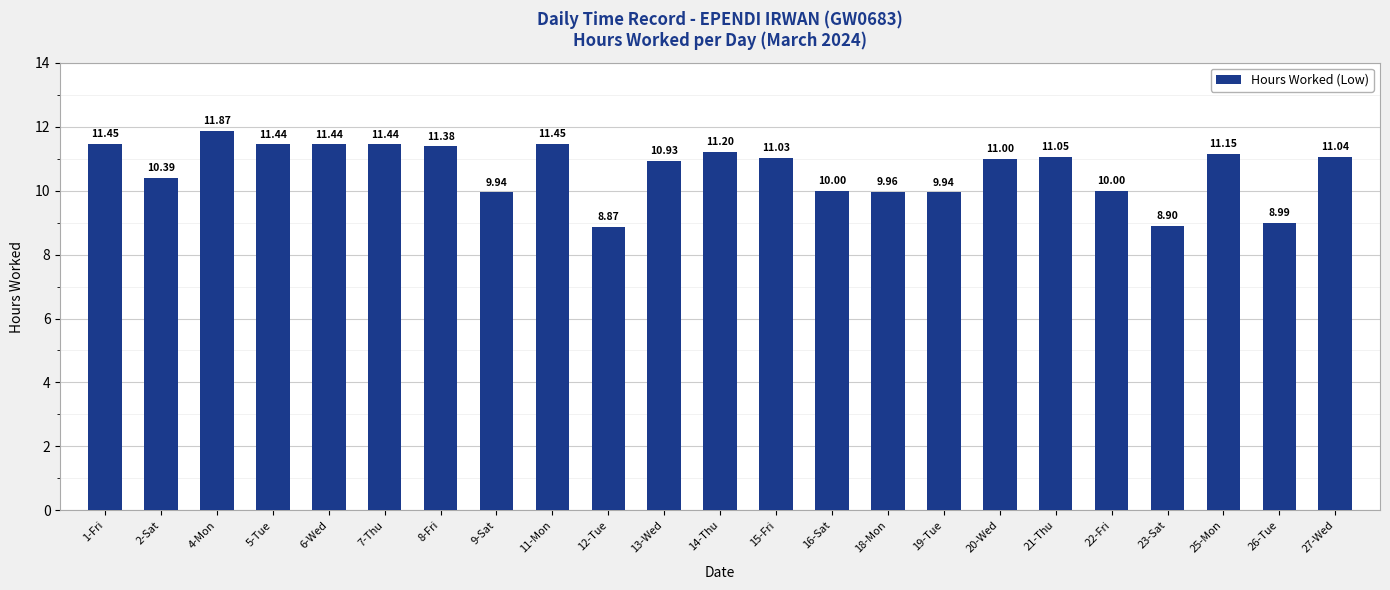

What is the label of the 2nd bar from the left?

2-Sat